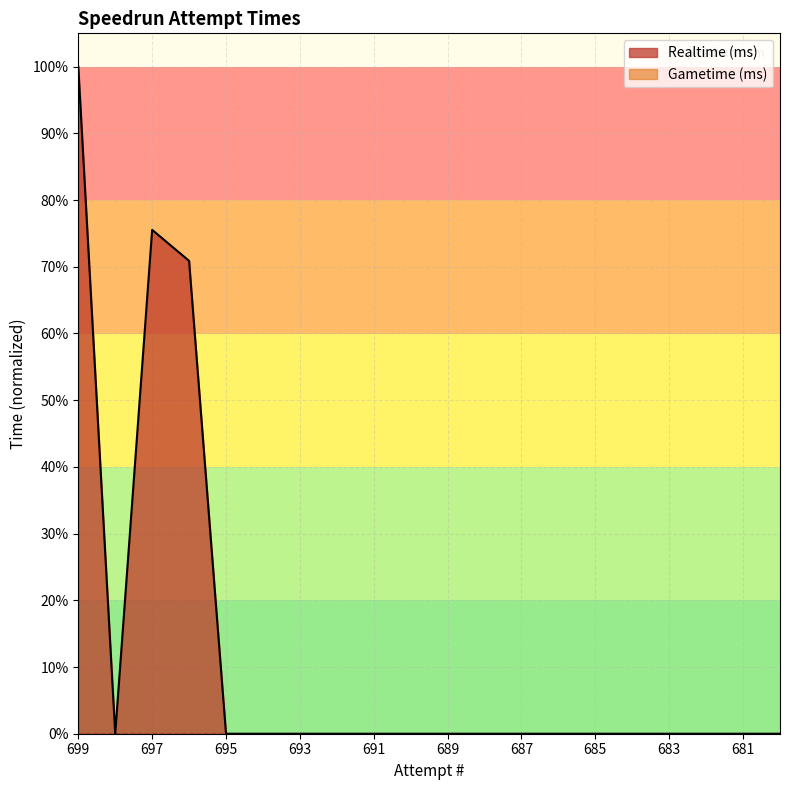

Where is the data nearest to the value 0?

698